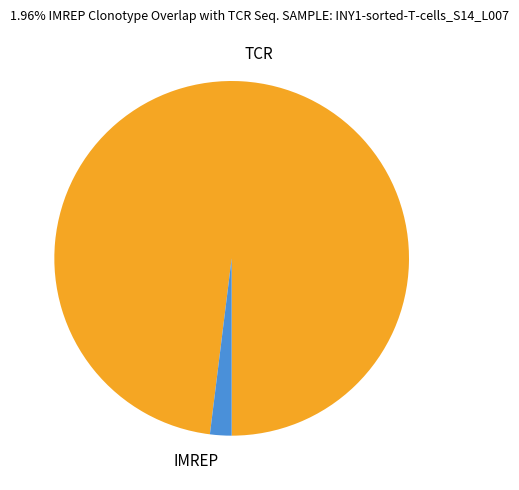

Rank the categories by value from lowest to highest.

IMREP, TCR